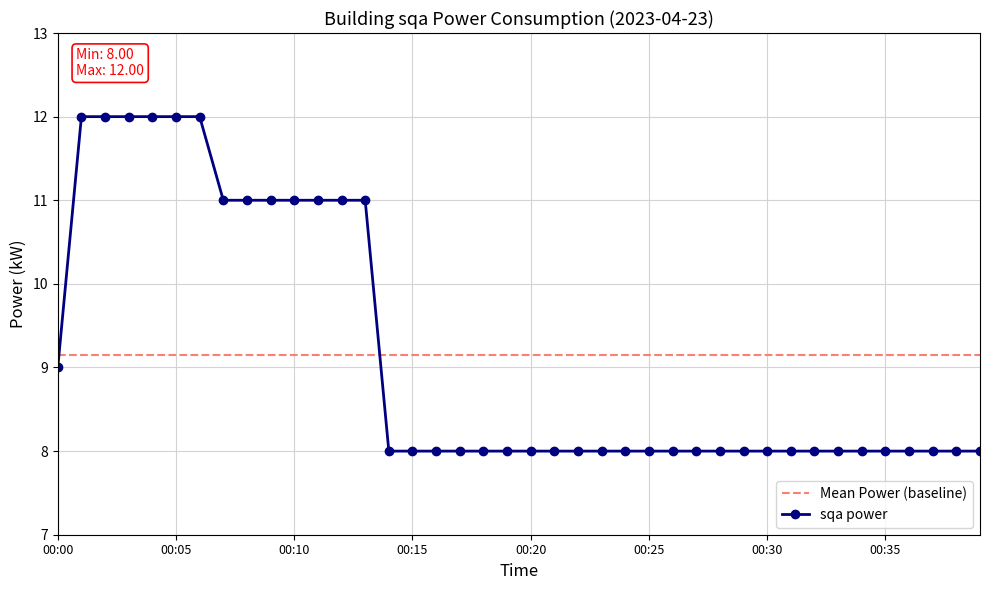

Which series has the largest range (max minus min)?

sqa power